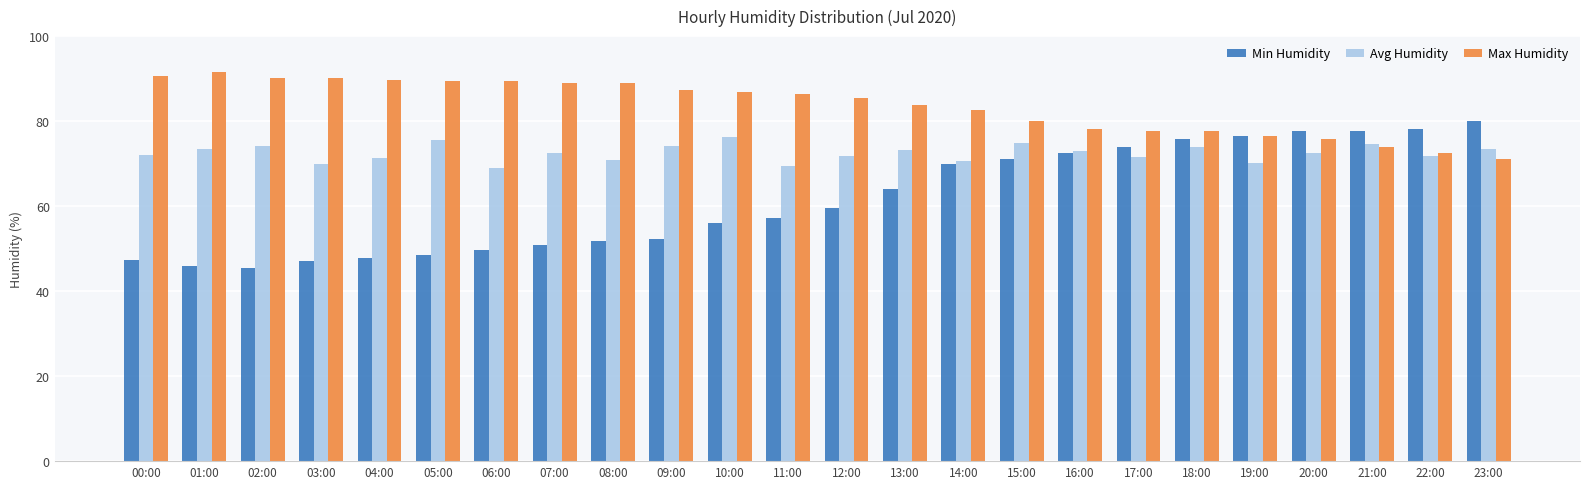

What position from the left is 14:00?

15